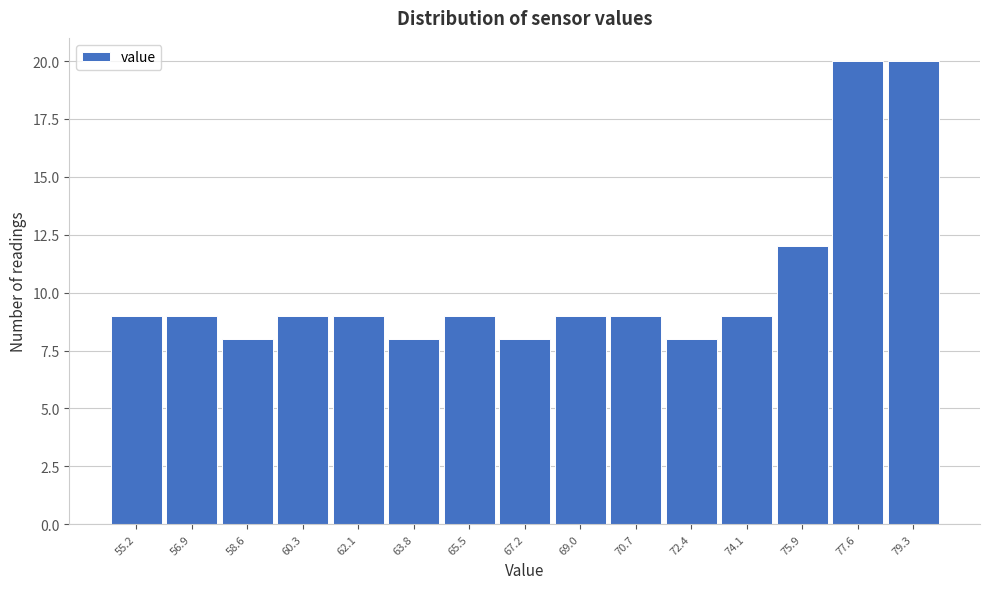

Reading left to right, transcribe this chart: for each bar, give the range it covers on the x-axis and its height. Neither the bar edges nor the heights are printed on the chart, so give them approximately, as read against the axes.

54.4 to 56.0: 9
56.0 to 57.8: 9
57.8 to 59.4: 8
59.4 to 61.2: 9
61.2 to 63.0: 9
63.0 to 64.6: 8
64.6 to 66.4: 9
66.4 to 68.0: 8
68.0 to 69.8: 9
69.8 to 71.6: 9
71.6 to 73.2: 8
73.2 to 75.0: 9
75.0 to 76.8: 12
76.8 to 78.4: 20
78.4 to 80.2: 20